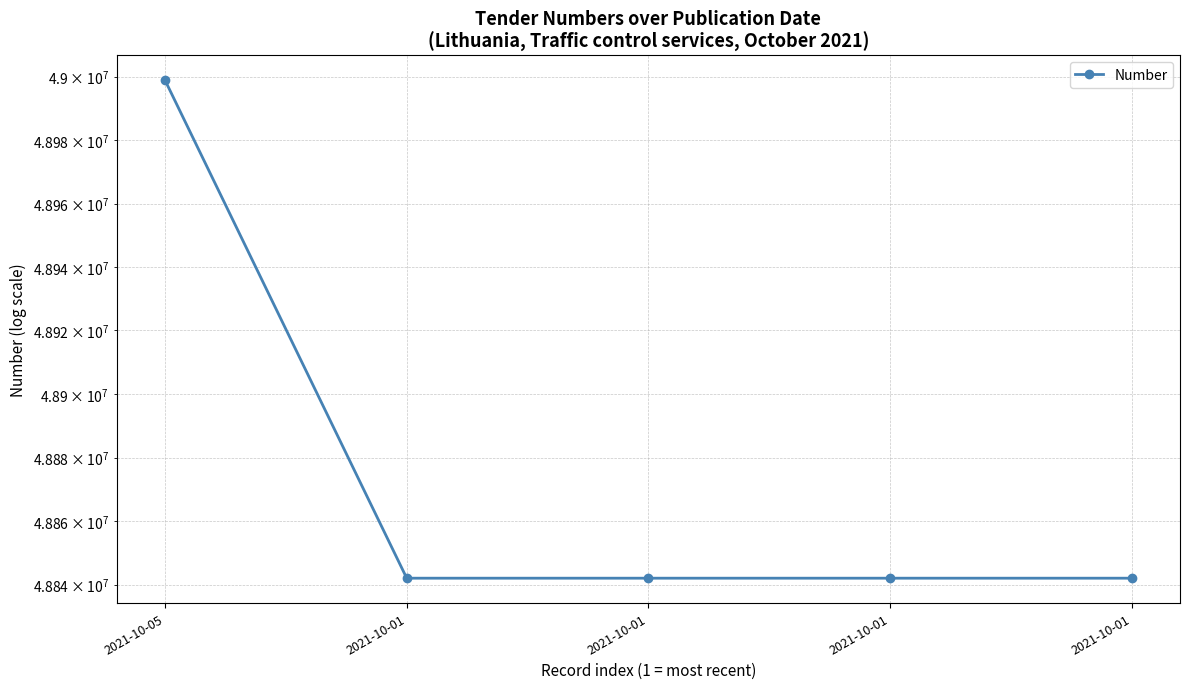

What is the value of the 5th point from the left?

48842039